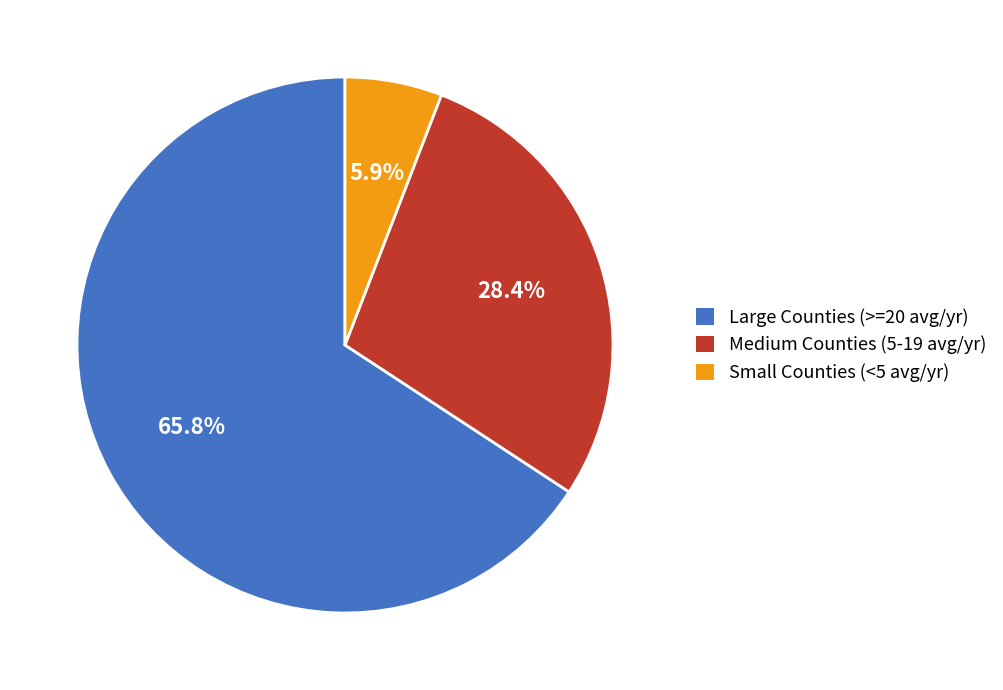

What is the largest slice in the pie chart?

Large Counties (>=20 avg/yr)